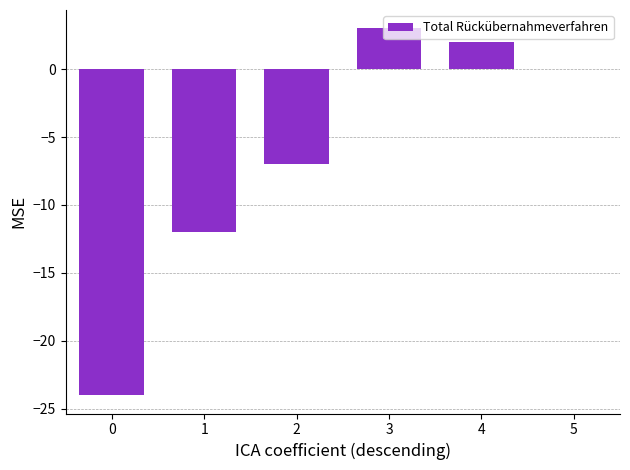

What is the ratio of the value at 3 to the value at 4?

1.5